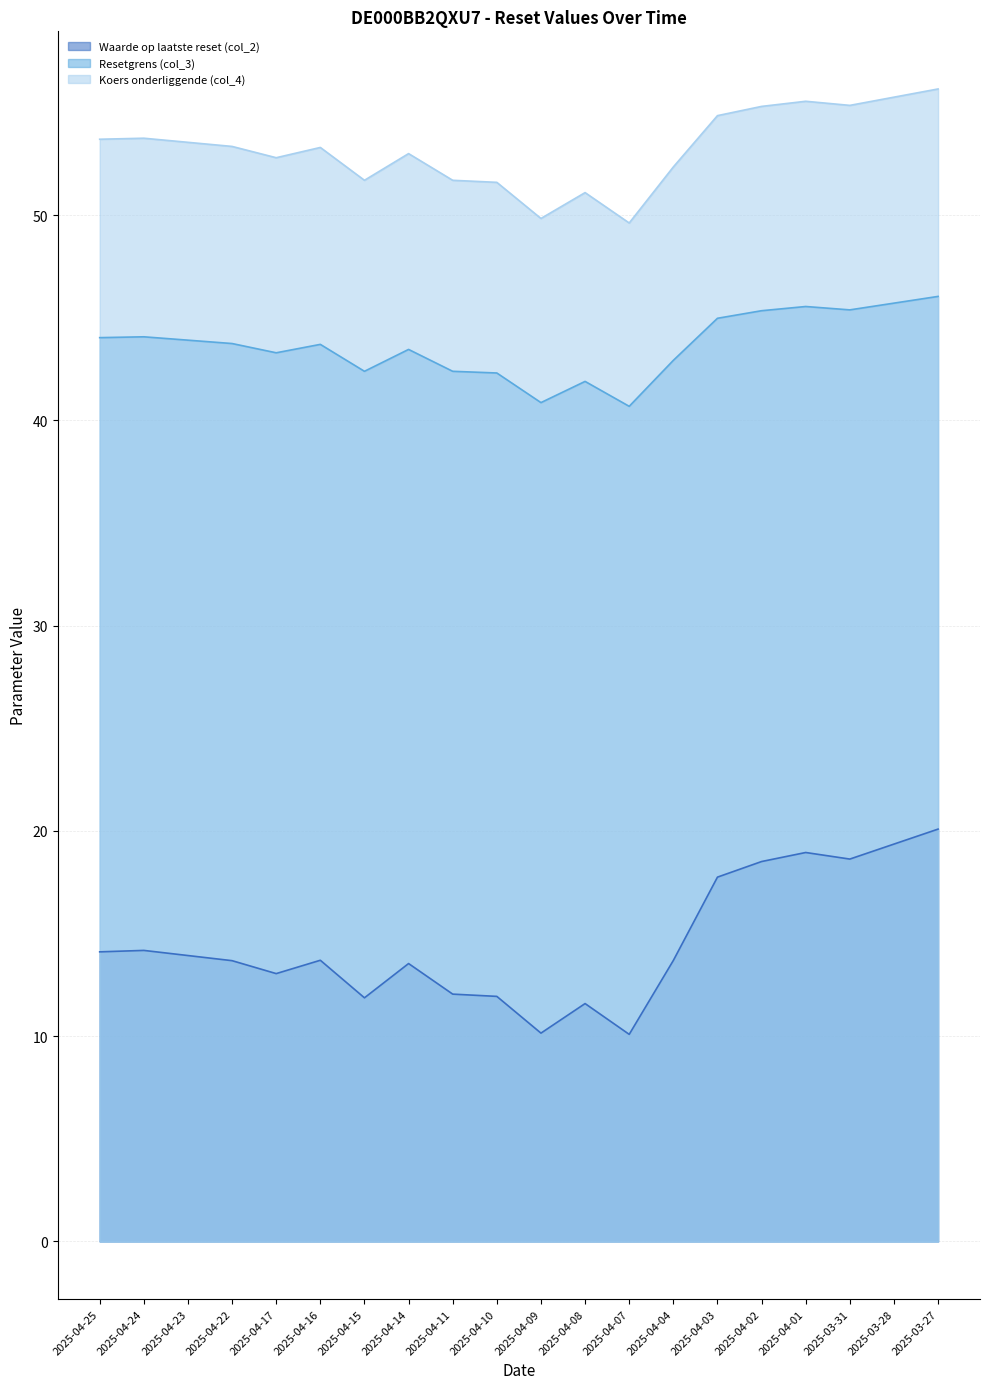

What is the label of the 20th point from the right?

2025-04-25